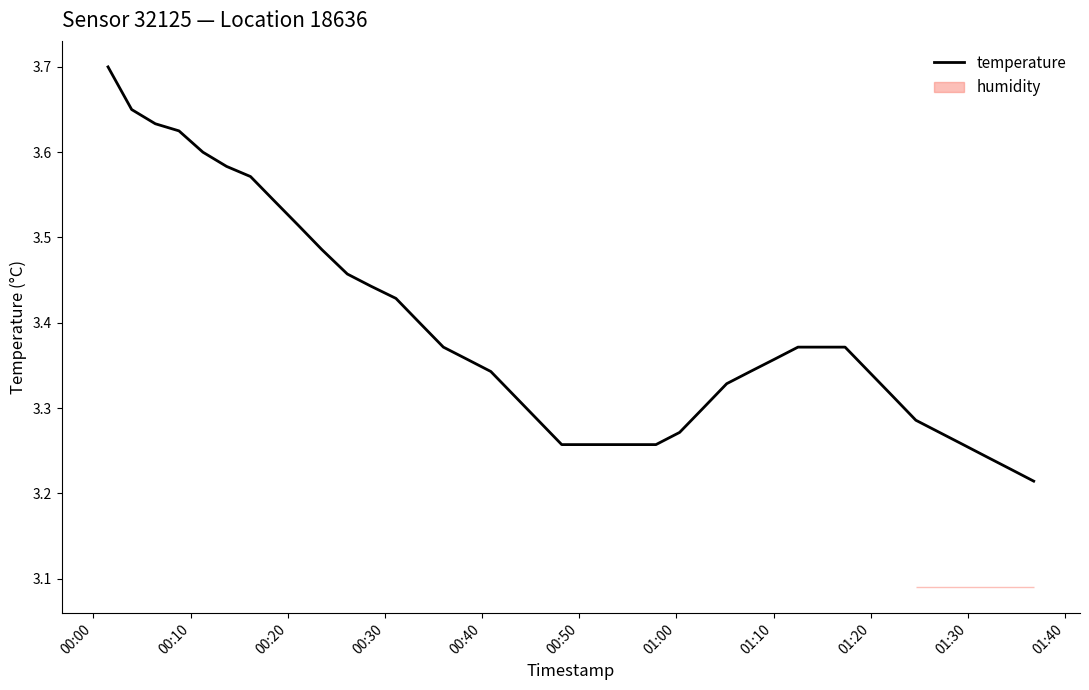

Reading left to right, extract all data points from this chart.

3.7	3.7	3.6	3.6	3.6	3.6	3.6	3.5	3.5	3.5	3.5	3.4	3.4	3.4	3.4	3.4	3.3	3.3	3.3	3.3	3.3	3.3	3.3	3.3	3.3	3.3	3.3	3.3	3.4	3.4	3.4	3.4	3.3	3.3	3.3	3.3	3.3	3.2	3.2	3.2